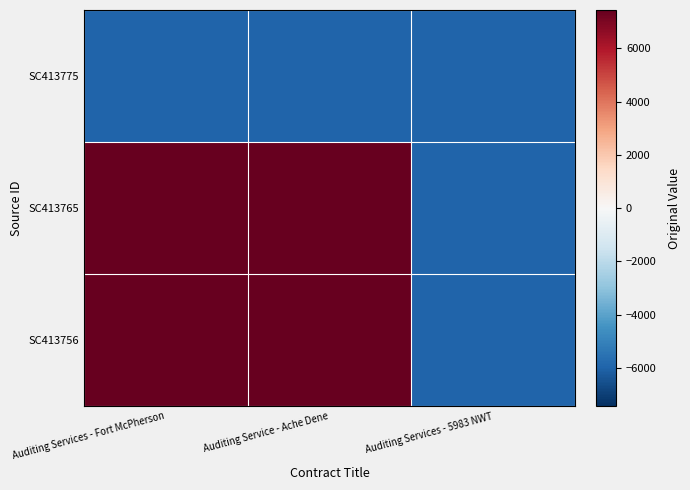

What is the minimum value shown in the chart?

-5955.6